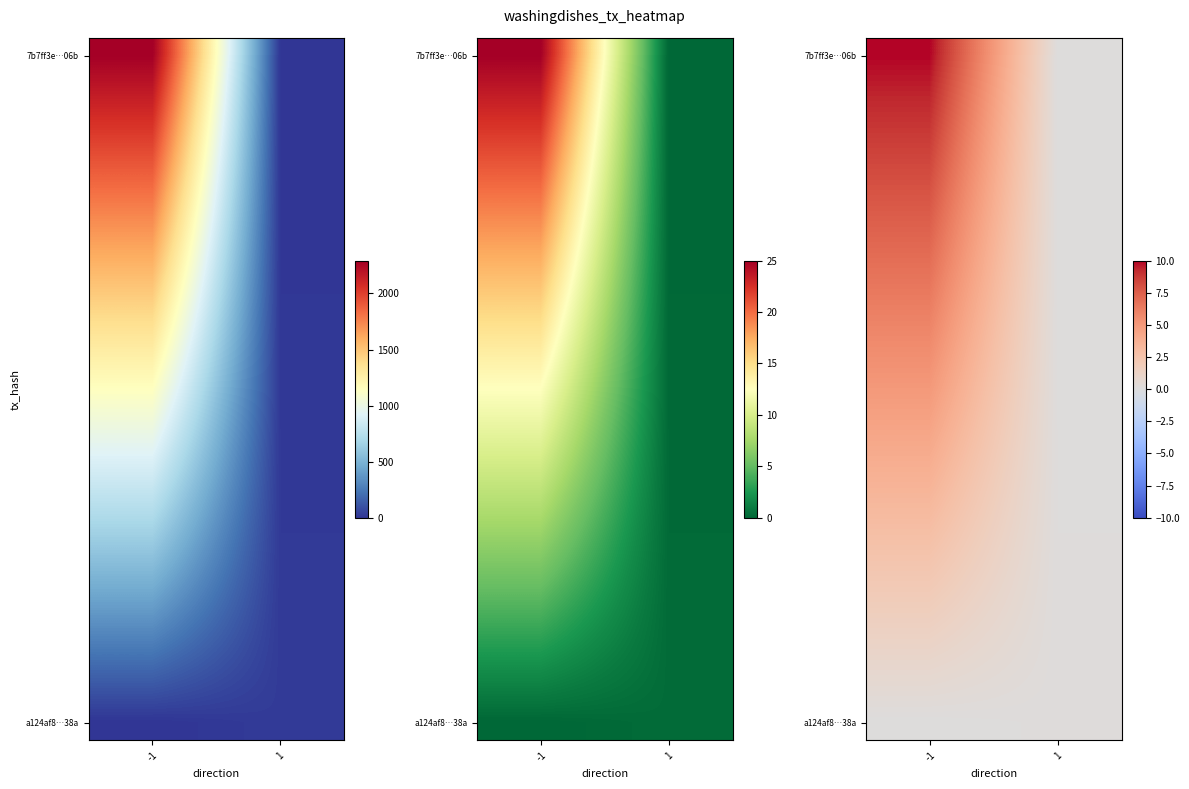

At how many categories does at least one series exceed 9?

1